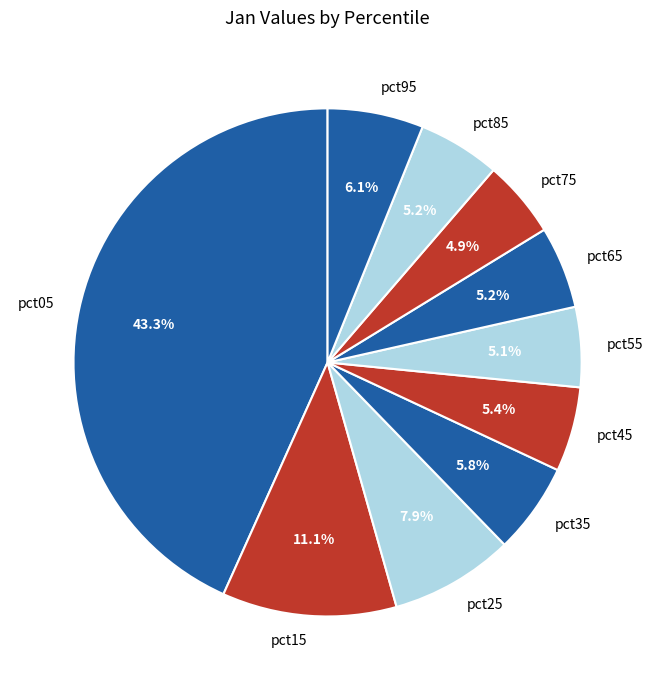

To the nearest percent, what is the difference between the largest and smallest slice percentages?

38%